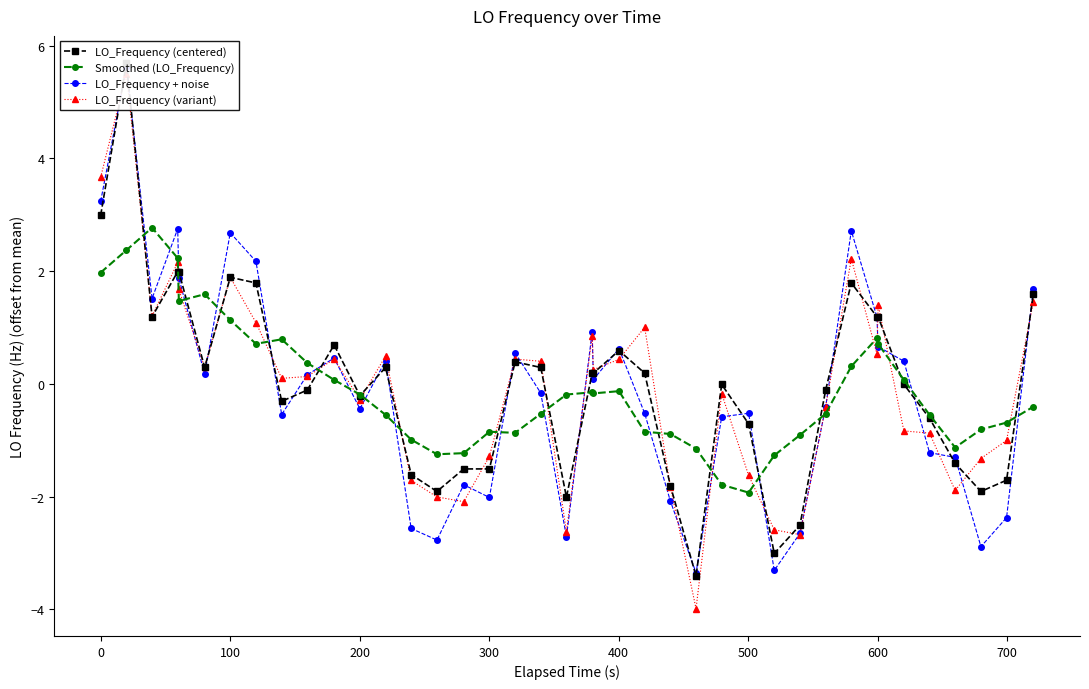

True or false: Smoothed (LO_Frequency) has more than 2 interior local peaks.

True